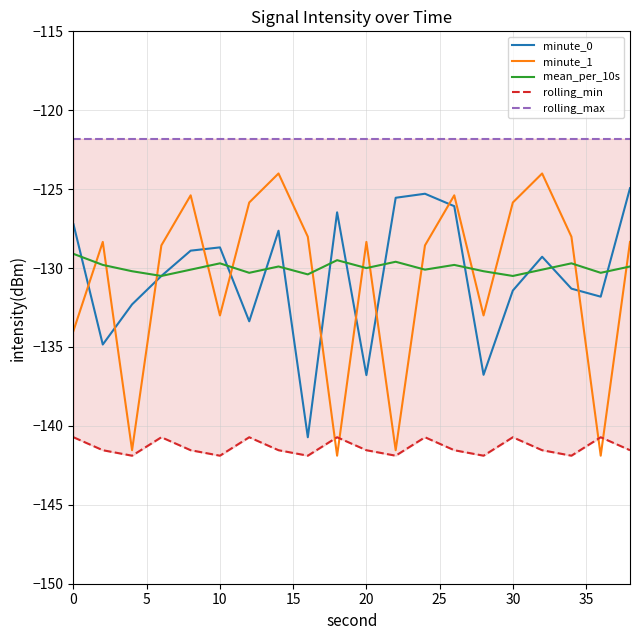

How many interior local valleys does the minute_0 series have?

6